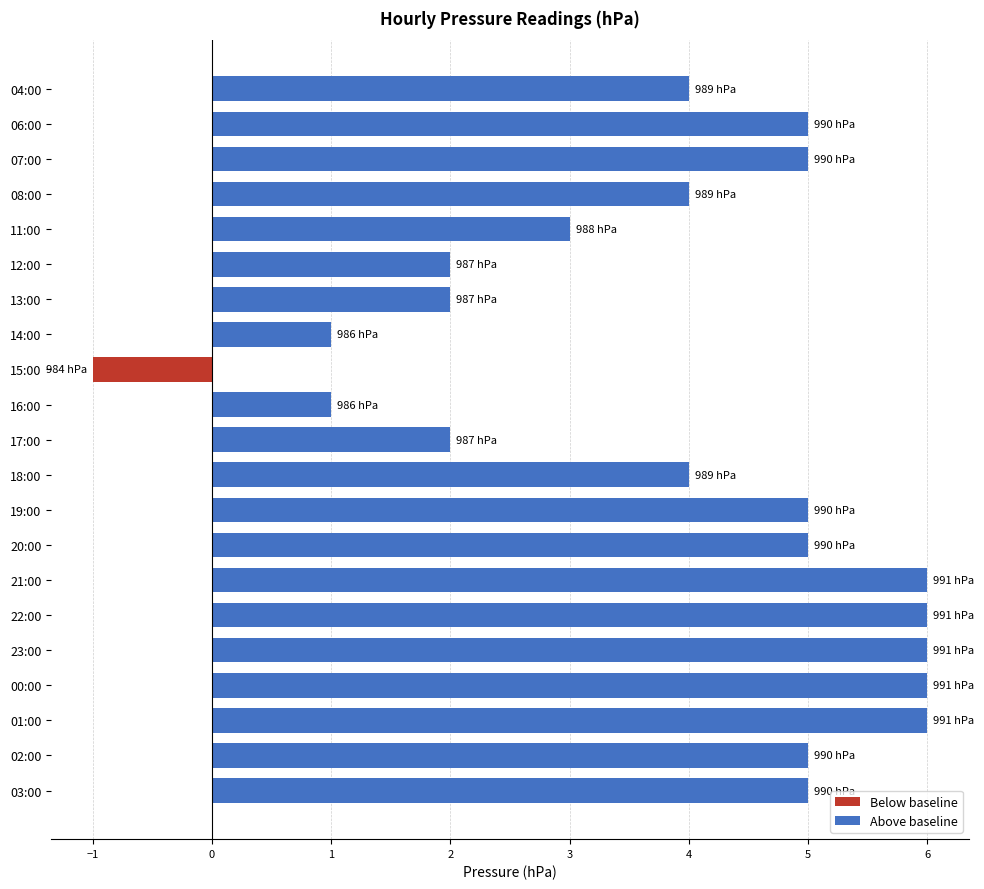

Count the values in the range 3 to 6.

15